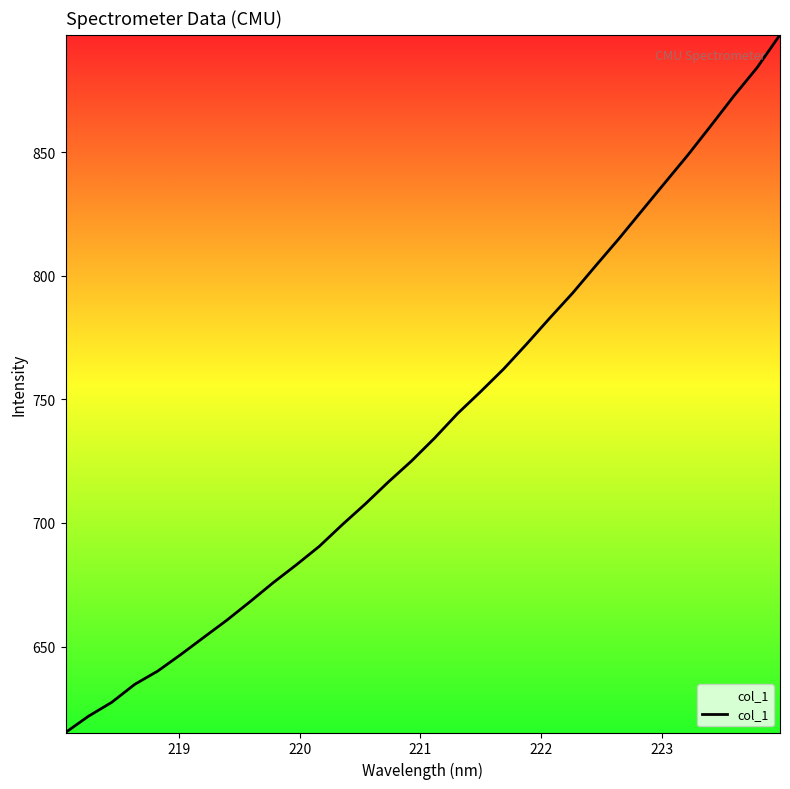

What is the greatest value displayed?

897.5